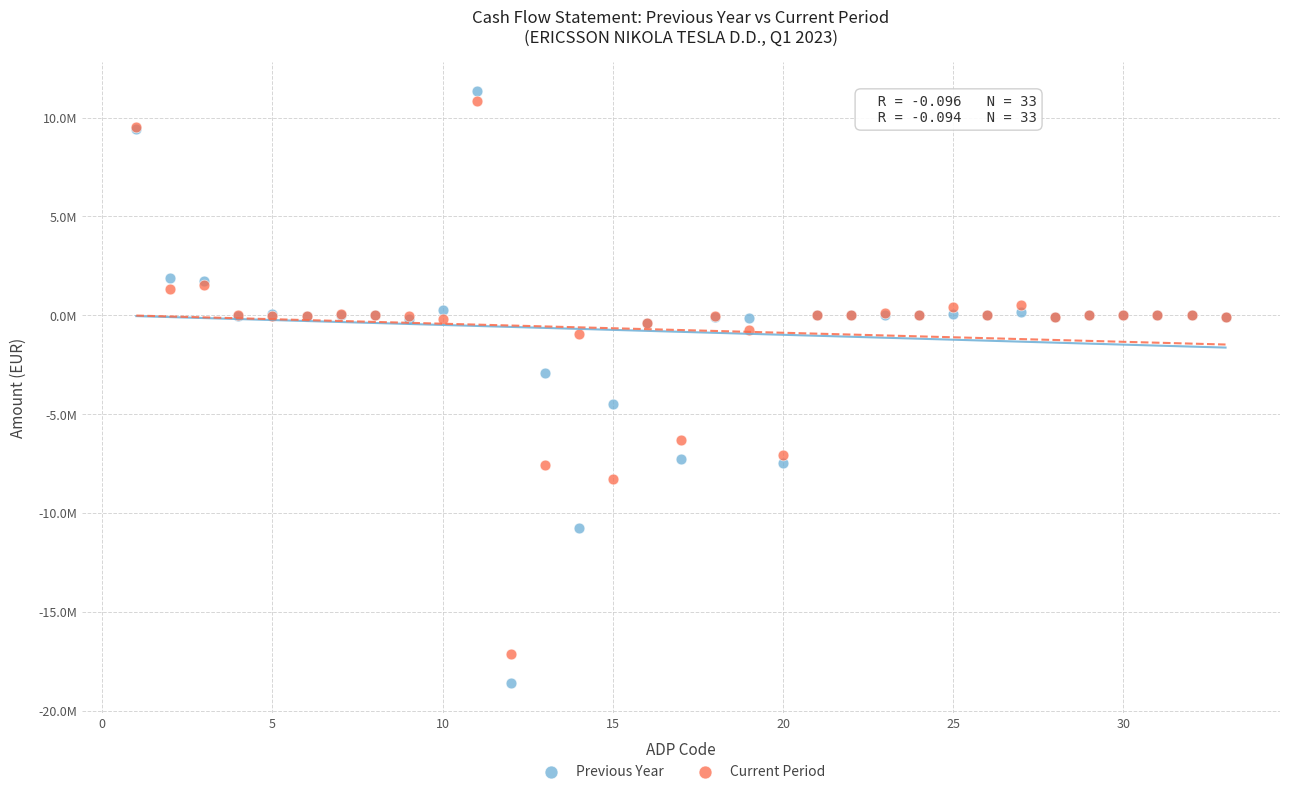

Which series has the widest spread of Y values?

Previous Year